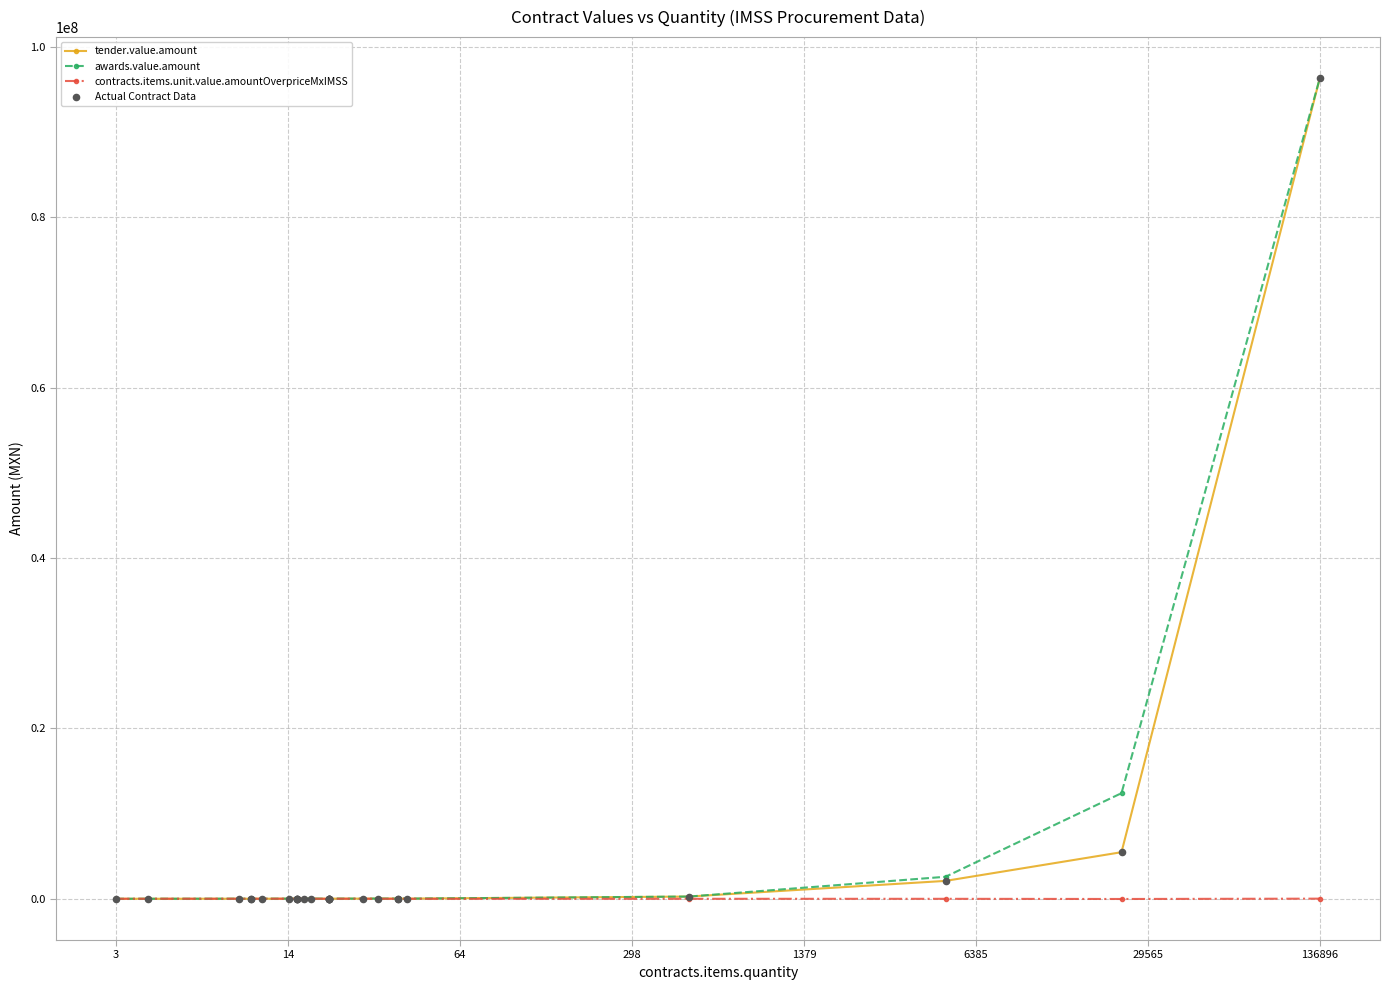

Which series has the largest Y range (max minus min)?

tender.value.amount